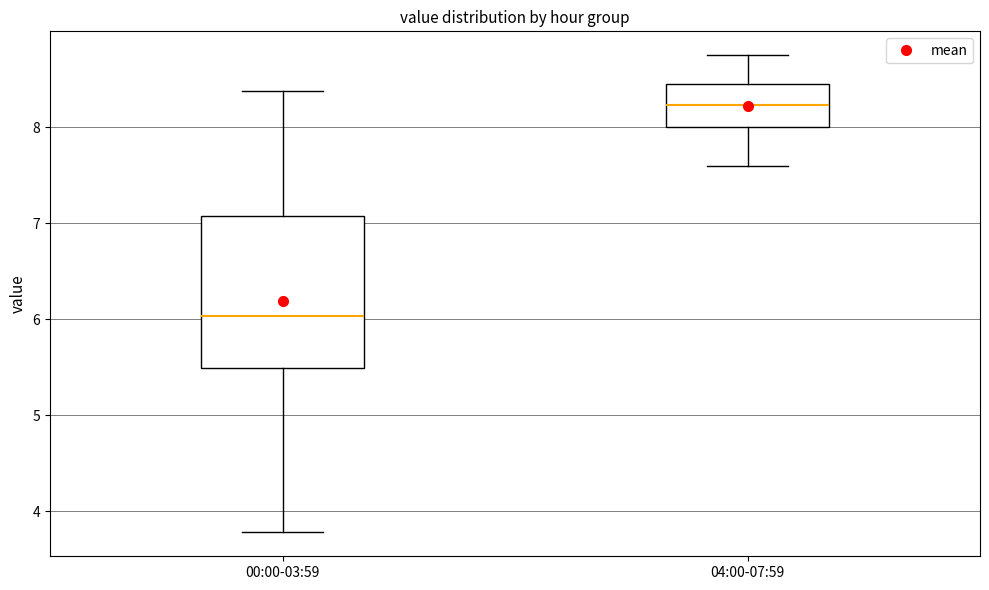

Reading left to right, read every box against the y-axis: the position of its median line, the range the box covers, and the ends of its whiskers. The values are not printed on the chart, so give them approximately, as read against the axis.

00:00-03:59: median 6.0, box 5.5 to 7.1, whiskers 3.8 to 8.4
04:00-07:59: median 8.2, box 8.0 to 8.5, whiskers 7.6 to 8.8